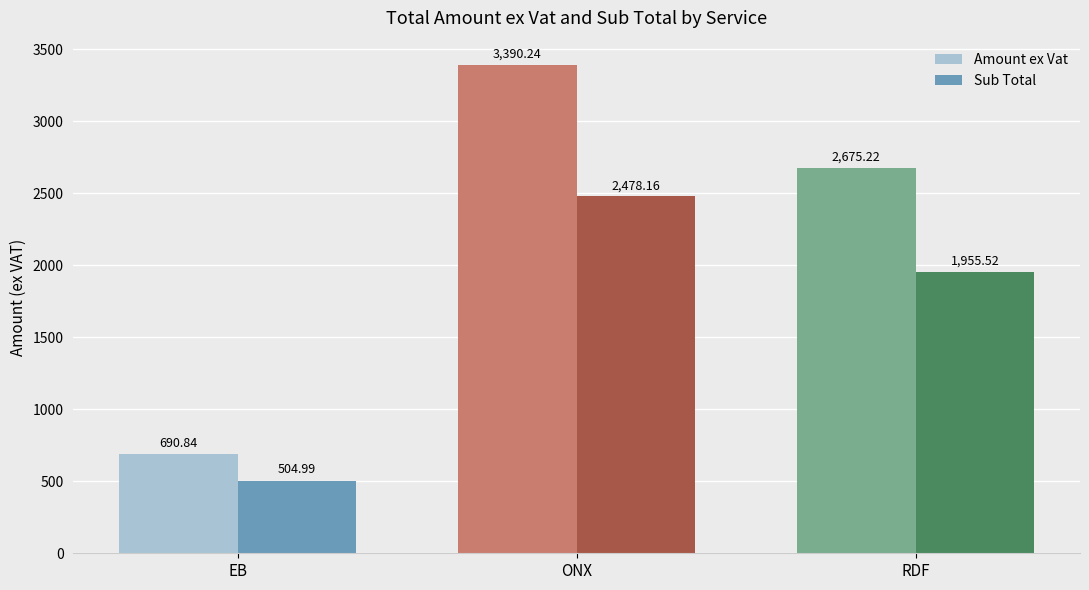

What is the value of the Amount ex Vat bar at the 3rd from the left?

2675.2